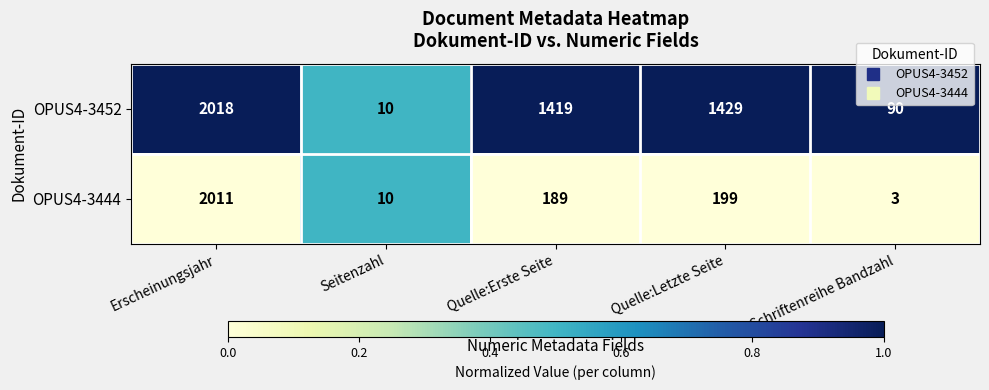

Which series changed the most between Quelle:Letzte Seite and Schriftenreihe Bandzahl?

OPUS4-3452